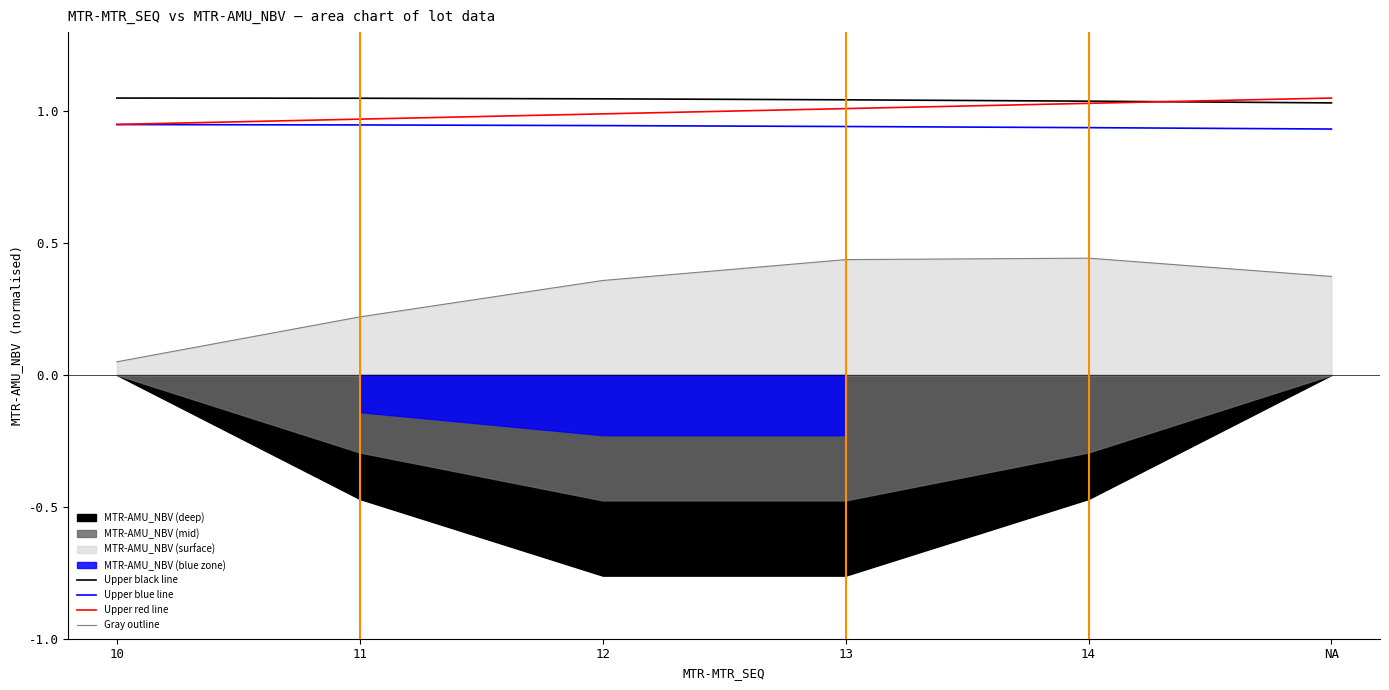

What is the maximum value shown in the chart?

1.1